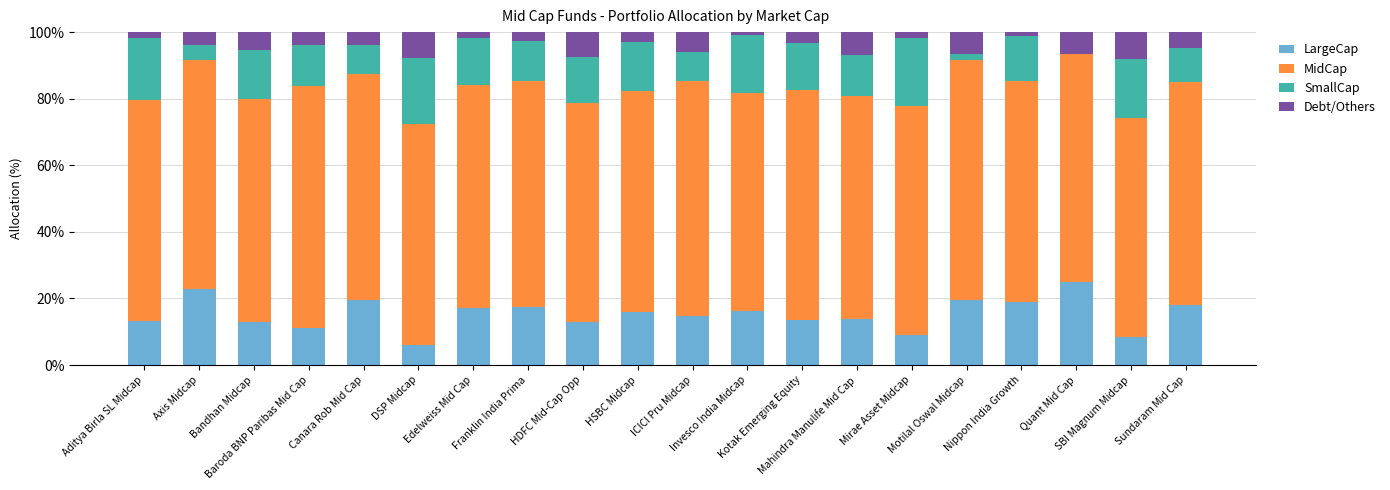

Is it true that LargeCap equals 10.7 at Nippon India Growth?

False